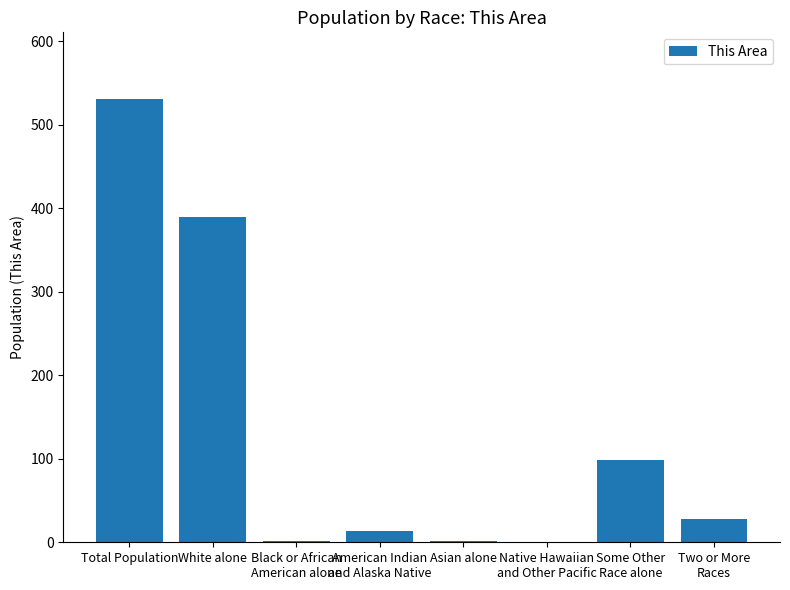

How many data points does each series have?

8